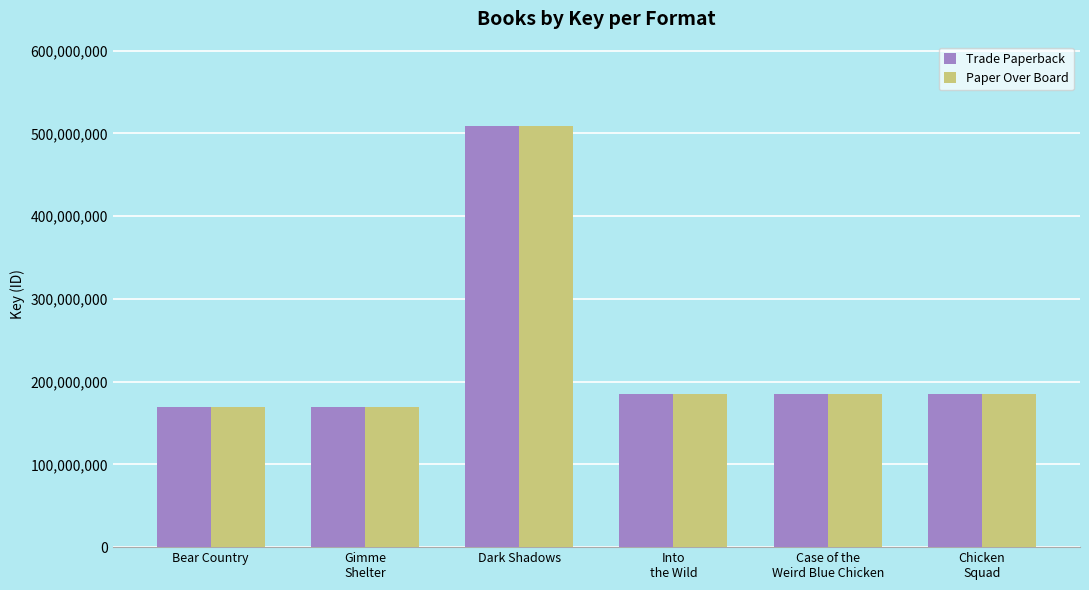

Count the number of categories in the chart.

6